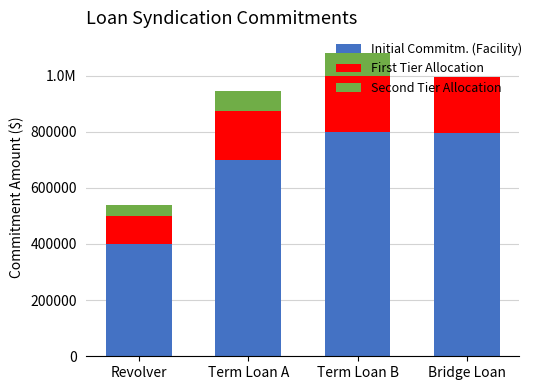

What is the approximate value of First Tier Allocation at Bridge Loan, to the nearest 10?

198750